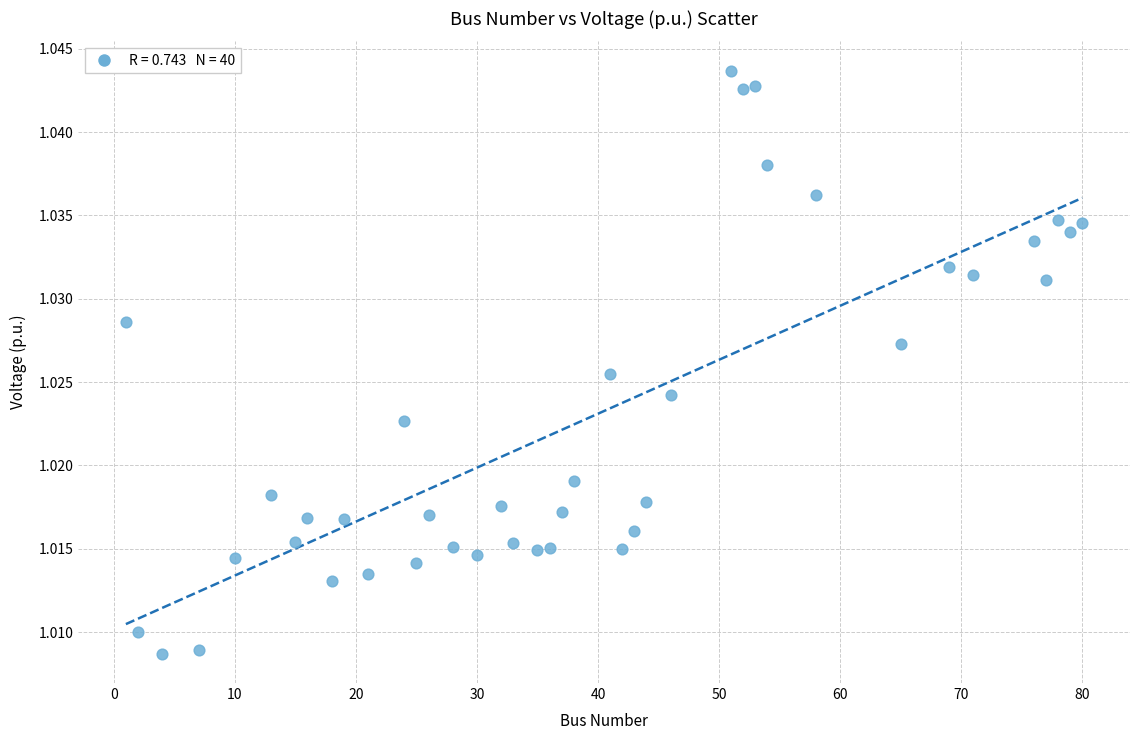

What is the range of X values (max minus min)?

79.0